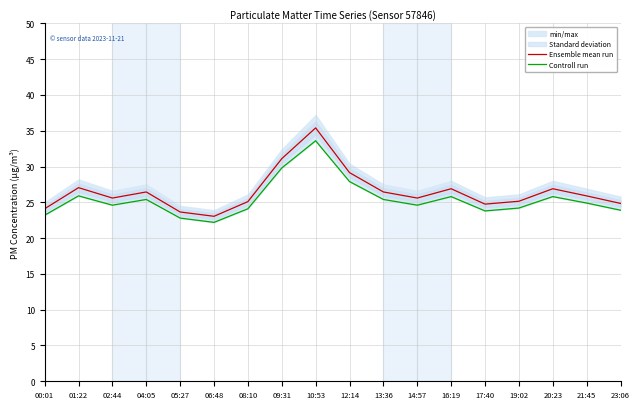

What is the label of the 3rd point from the left?

02:44